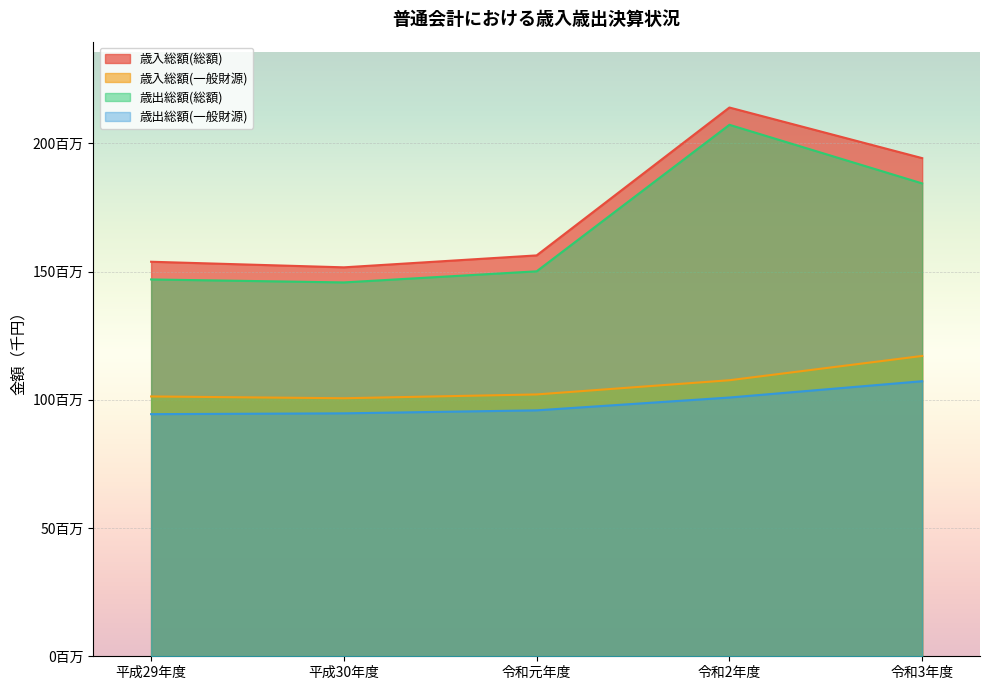

True or false: 歳出総額(総額) and 歳出総額(一般財源) intersect in this chart.

False